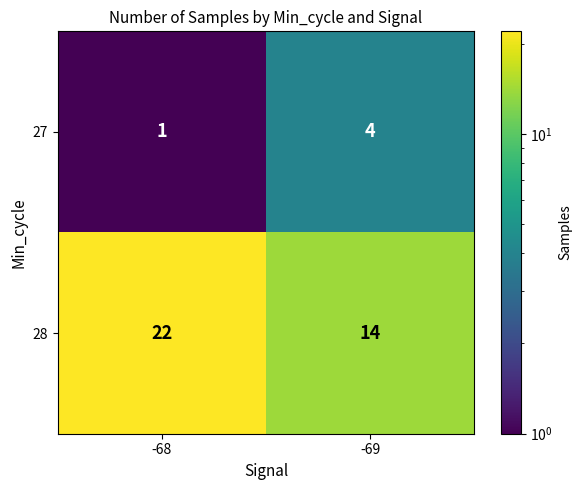

At which label is 27 closest to 2?

-68